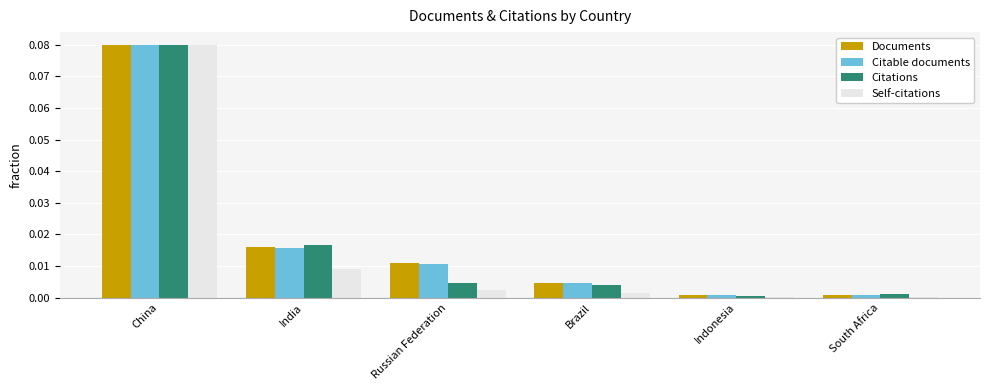

At which category is the sum across all series the highest?

China